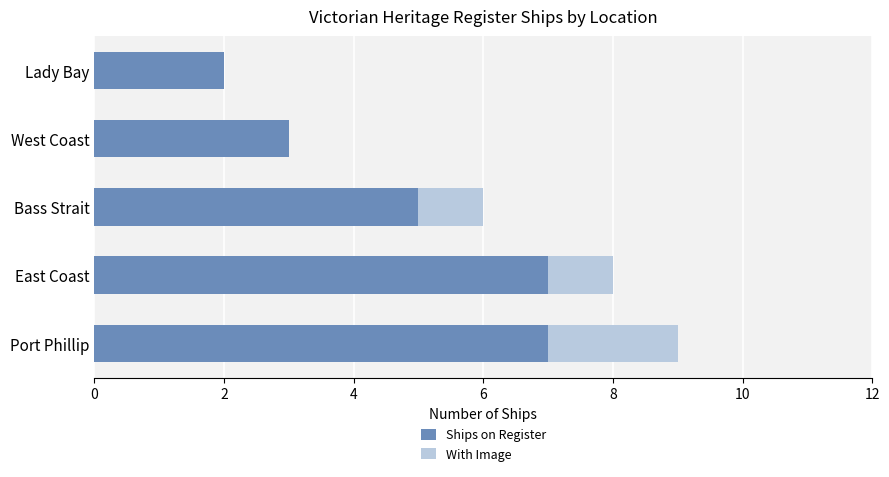

What value does the Ships on Register series have at Bass Strait?

5